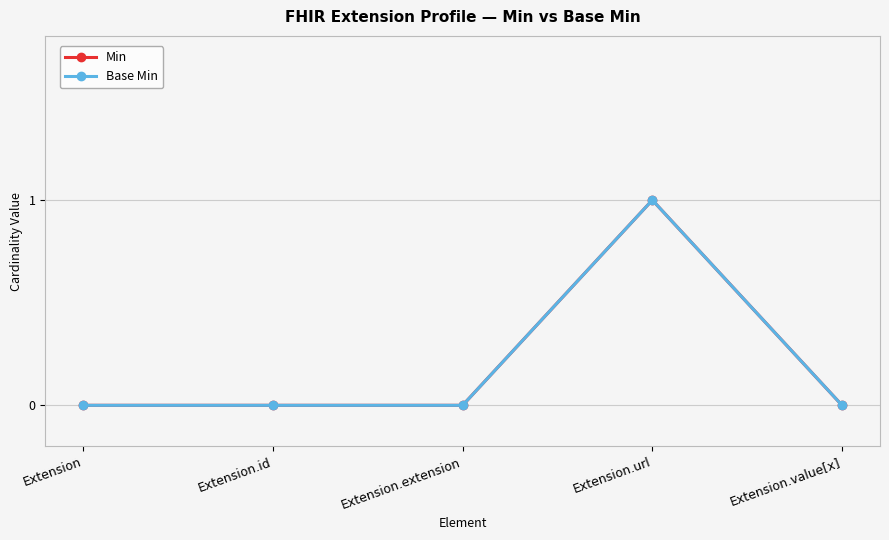

True or false: Min and Base Min cross at least once.

False